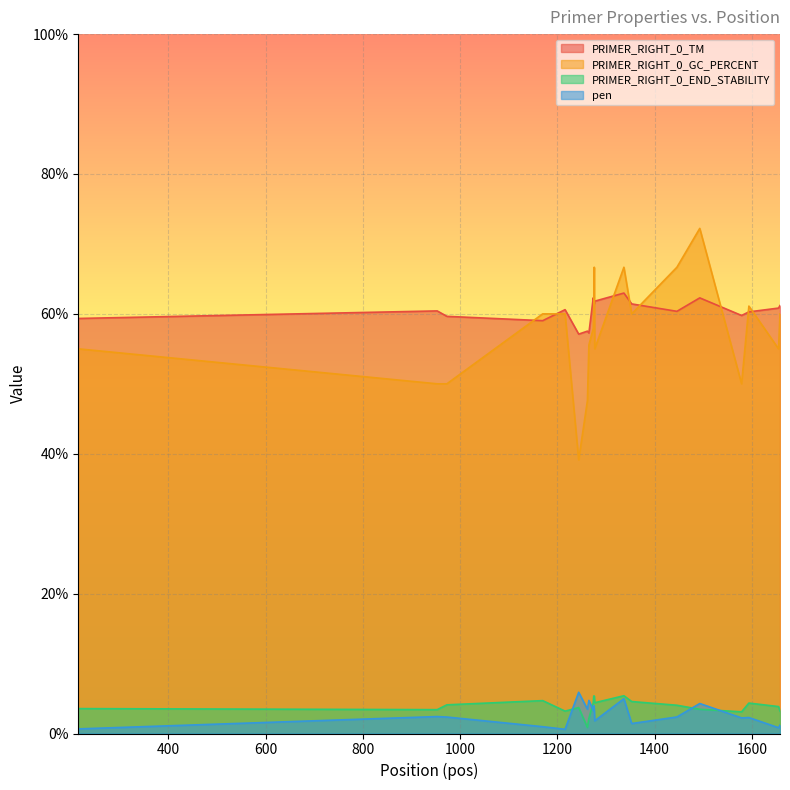

Between 1337 and 1579, which series saw the biggest shift?

PRIMER_RIGHT_0_GC_PERCENT